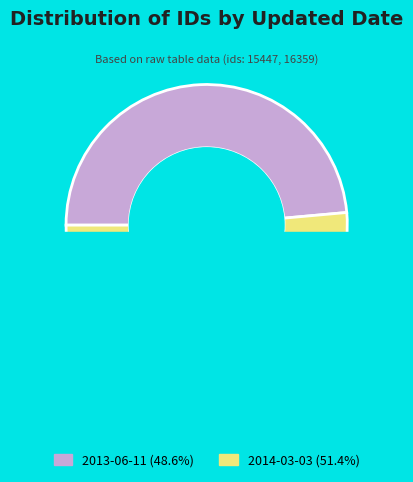

Is it true that 2013-06-11 is 49% of the pie?

True